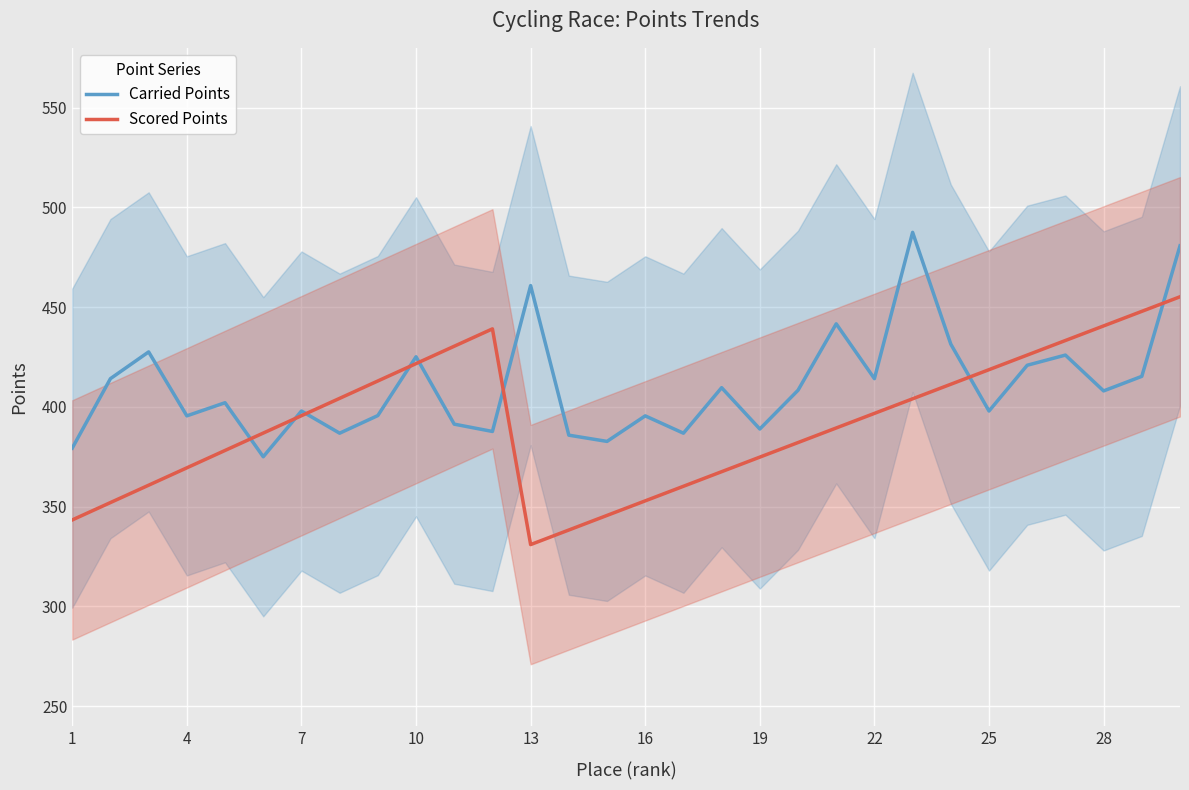

At how many categories does at least one series exceed 441?

5